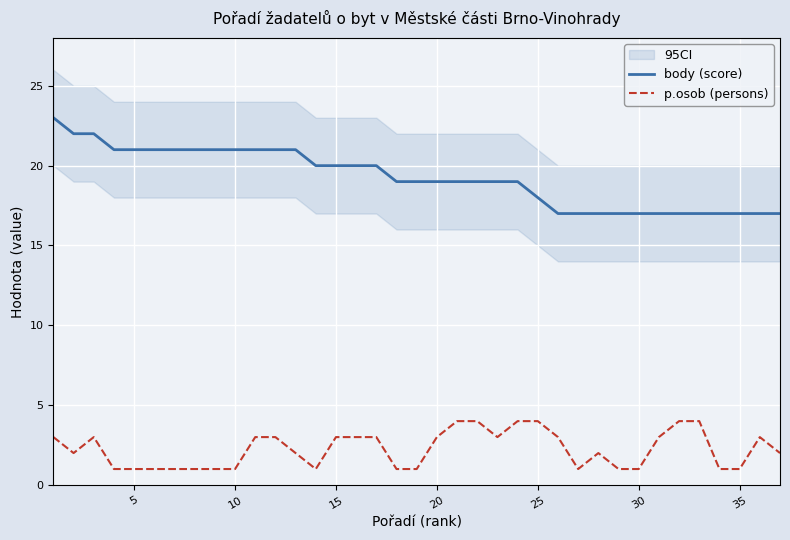

True or false: body (score) and p.osob (persons) intersect in this chart.

False